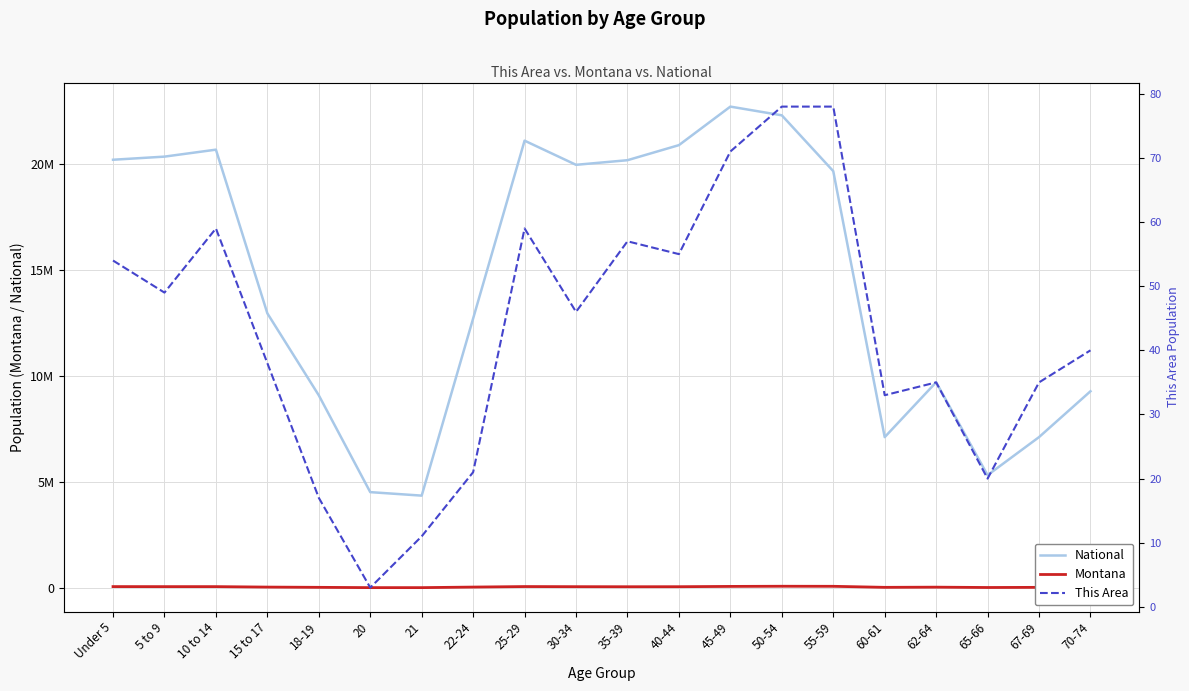

At which category does This Area reach its first local valley?

5 to 9